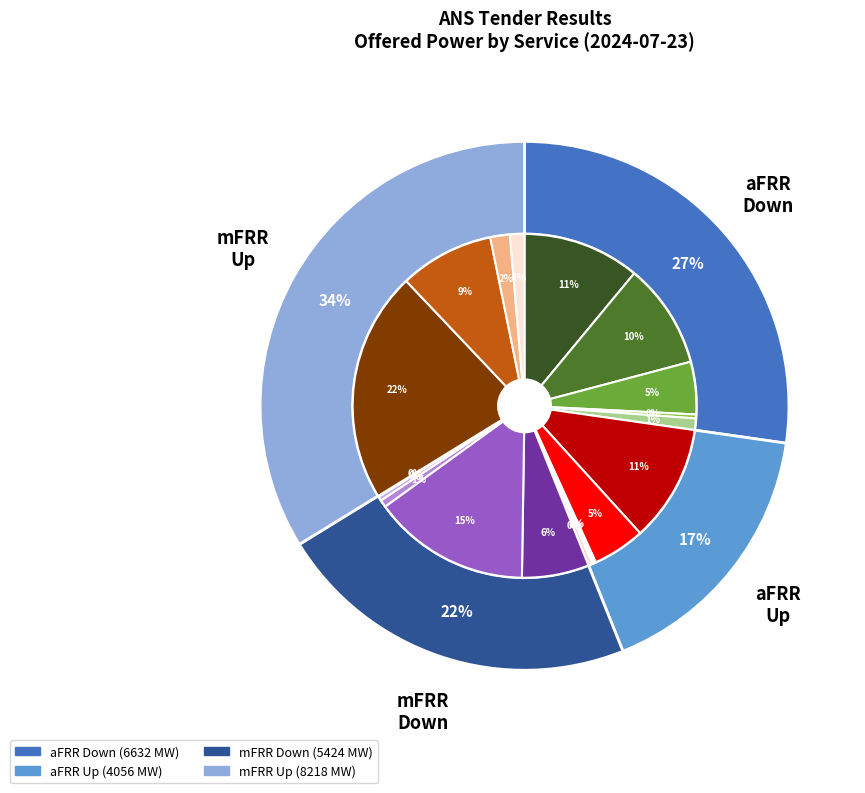

What percentage do aFRR Down and mFRR Down together represent?

49.6%